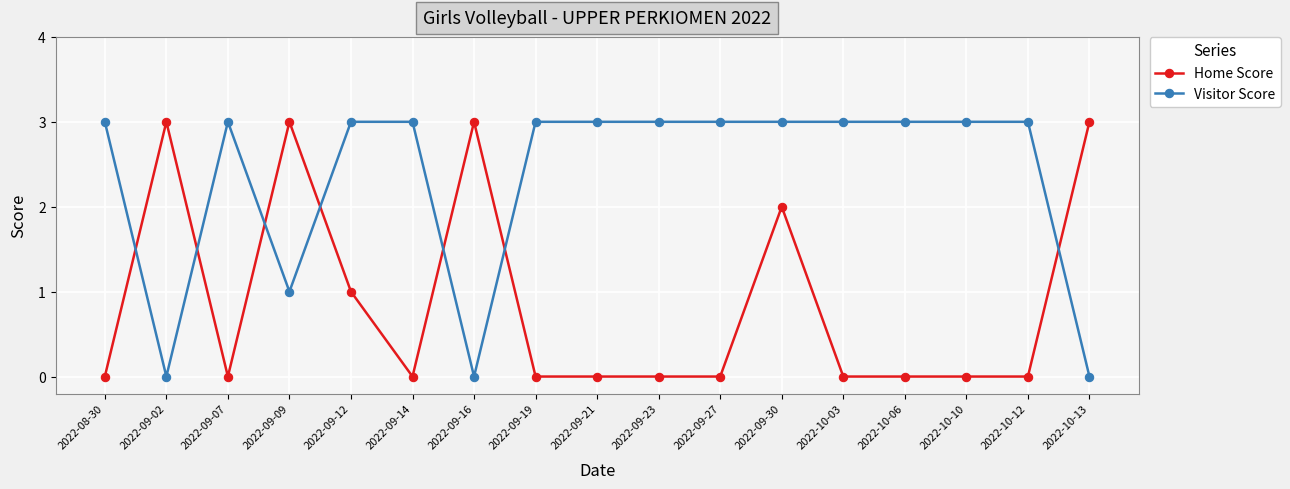

How many series are shown in this chart?

2